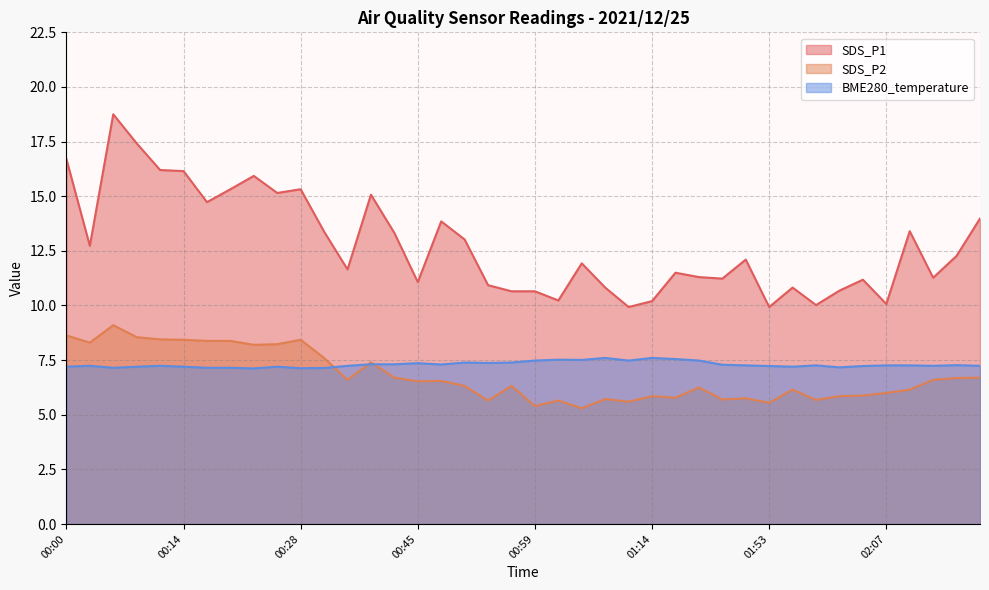

Where is BME280_temperature nearest to the value 7?

00:22